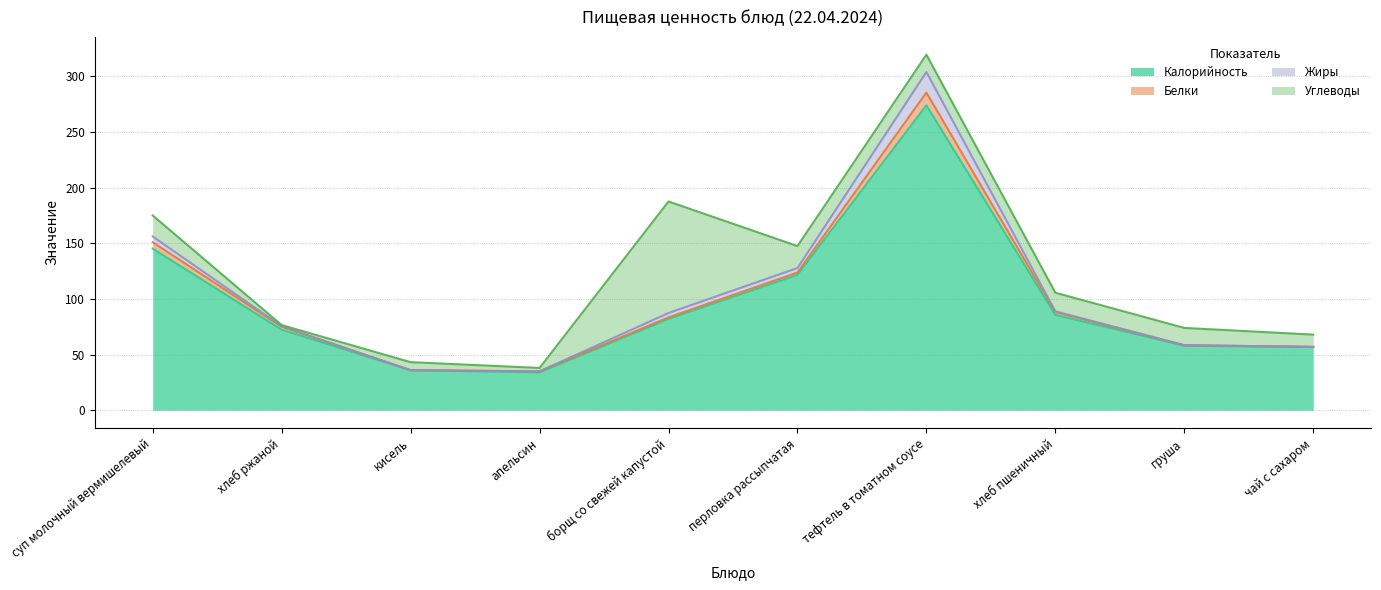

What is the sum of all Калорийность values?

965.8